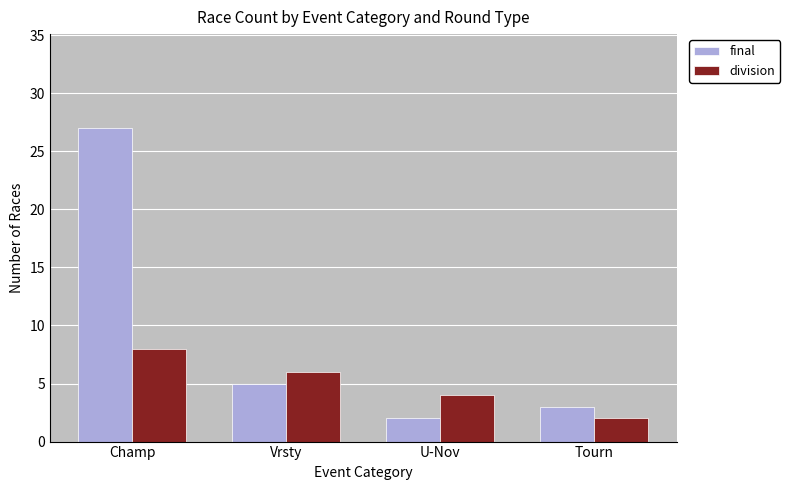

Which series changed the most between Champ and Vrsty?

final